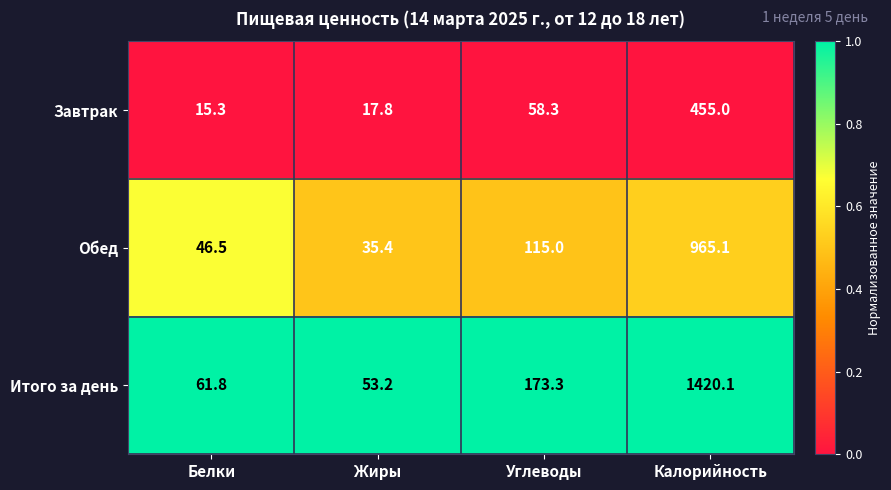

Which series has the largest range (max minus min)?

Итого за день